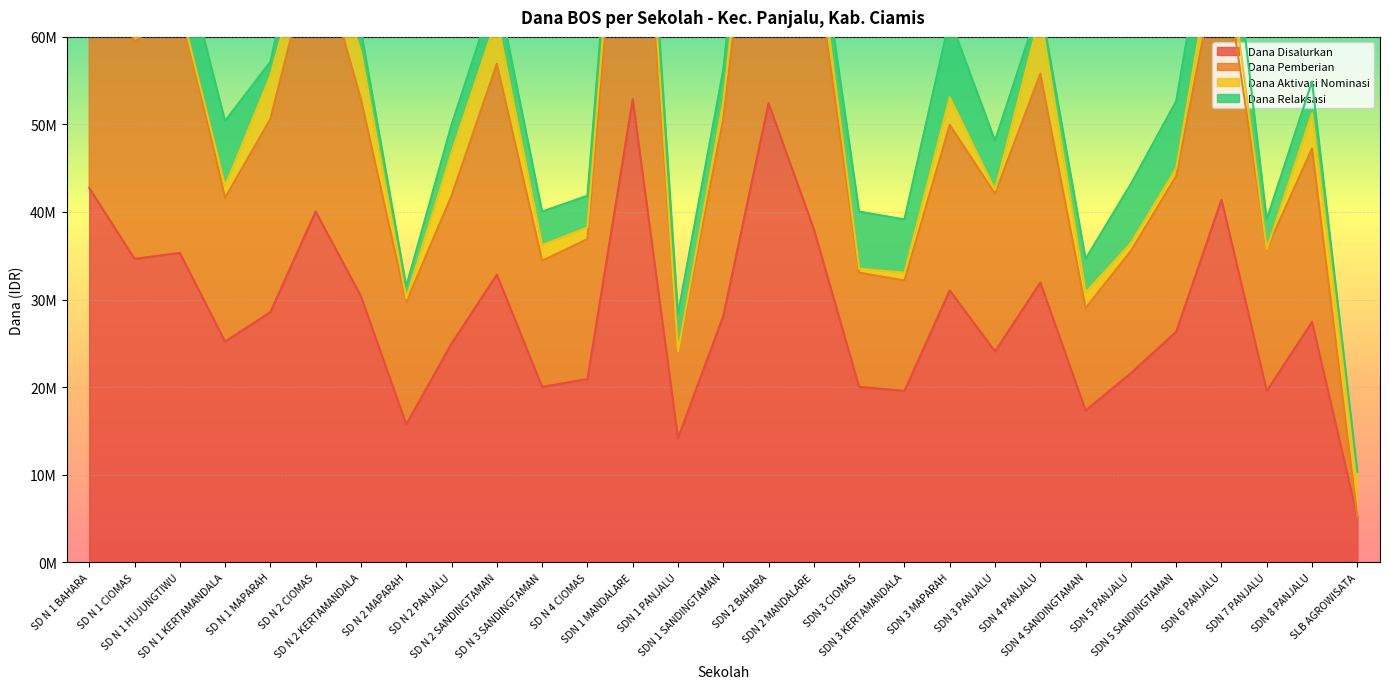

At how many categories does at least one series exceed 79676937?

2